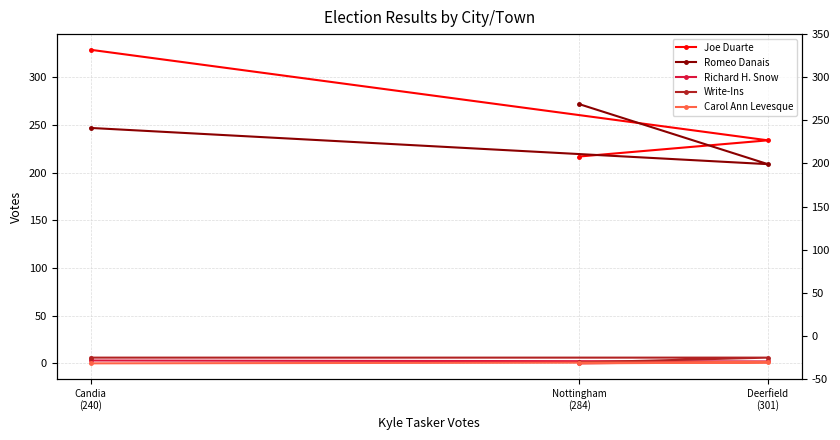

Which series has the largest range (max minus min)?

Joe Duarte